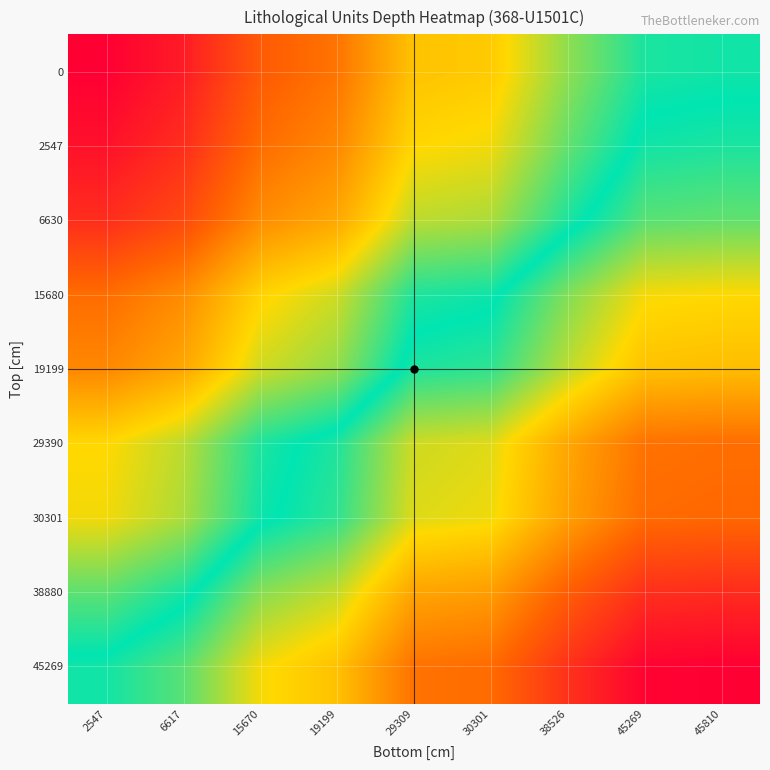

What is the spread (max minus min) of values at 45810?

226.3